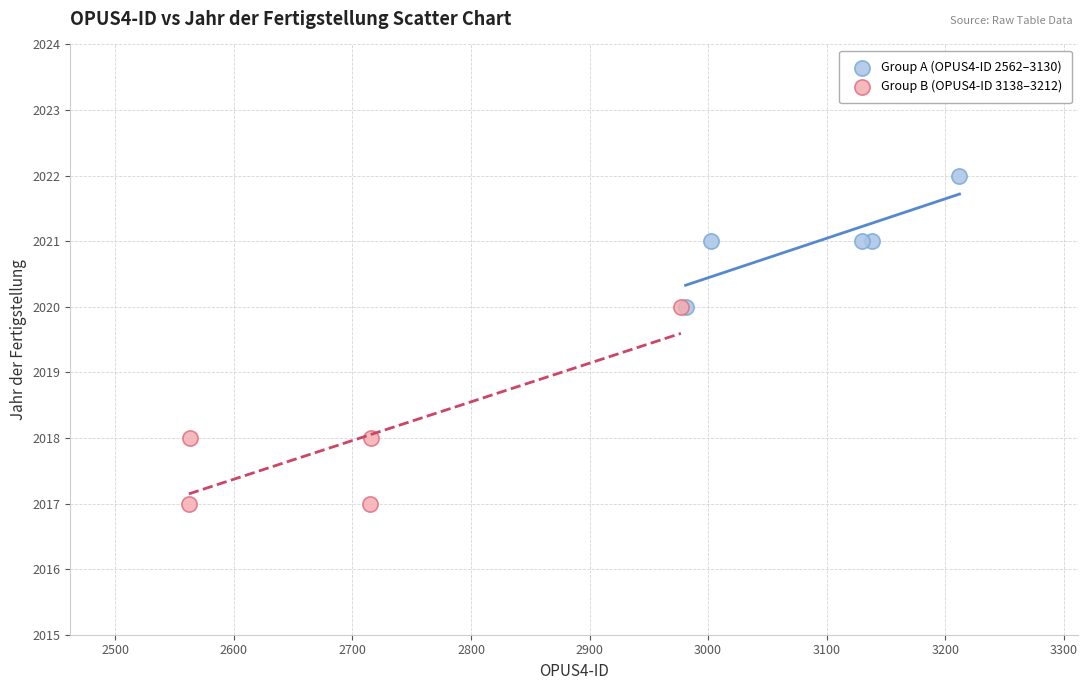

Which series contains the highest Y value?

Group A (OPUS4-ID 2562–3130)